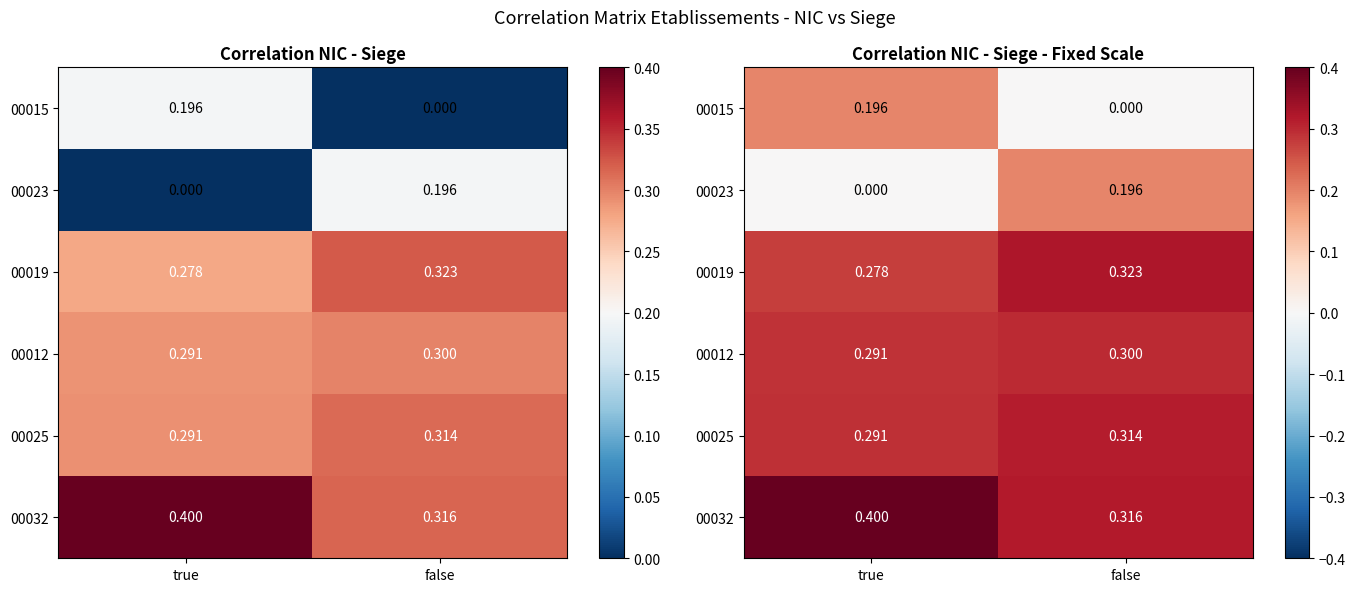

At how many categories does at least one series exceed 0?

2